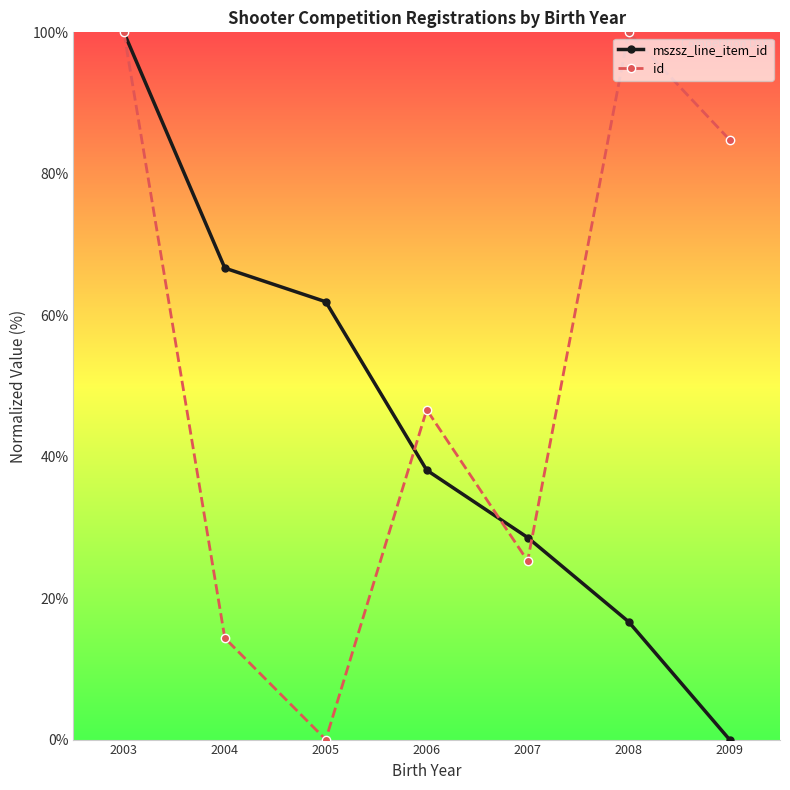

List the labels in order of mszsz_line_item_id value, smallest first.

2009, 2008, 2007, 2006, 2005, 2004, 2003